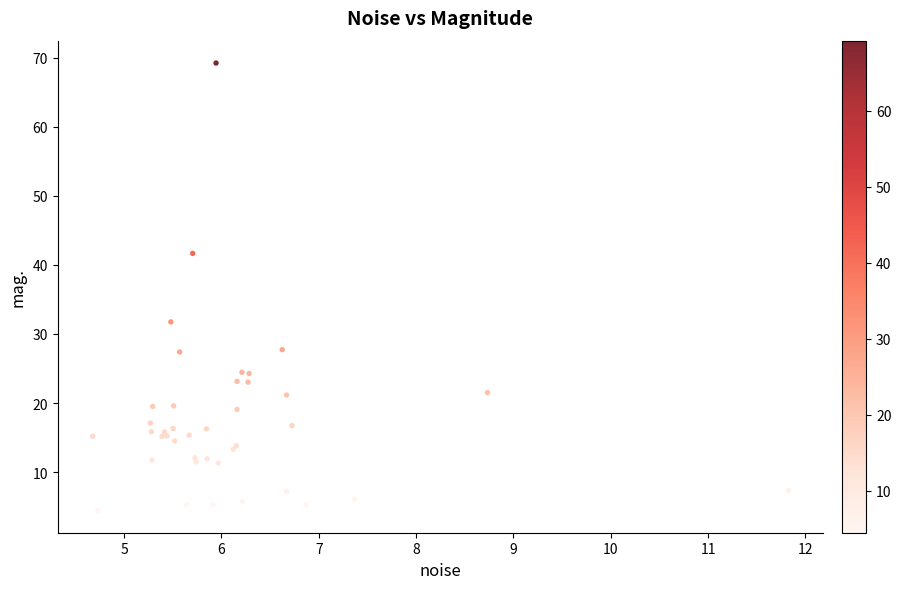

What Y value in the scatter plot is closest to 36?

31.7